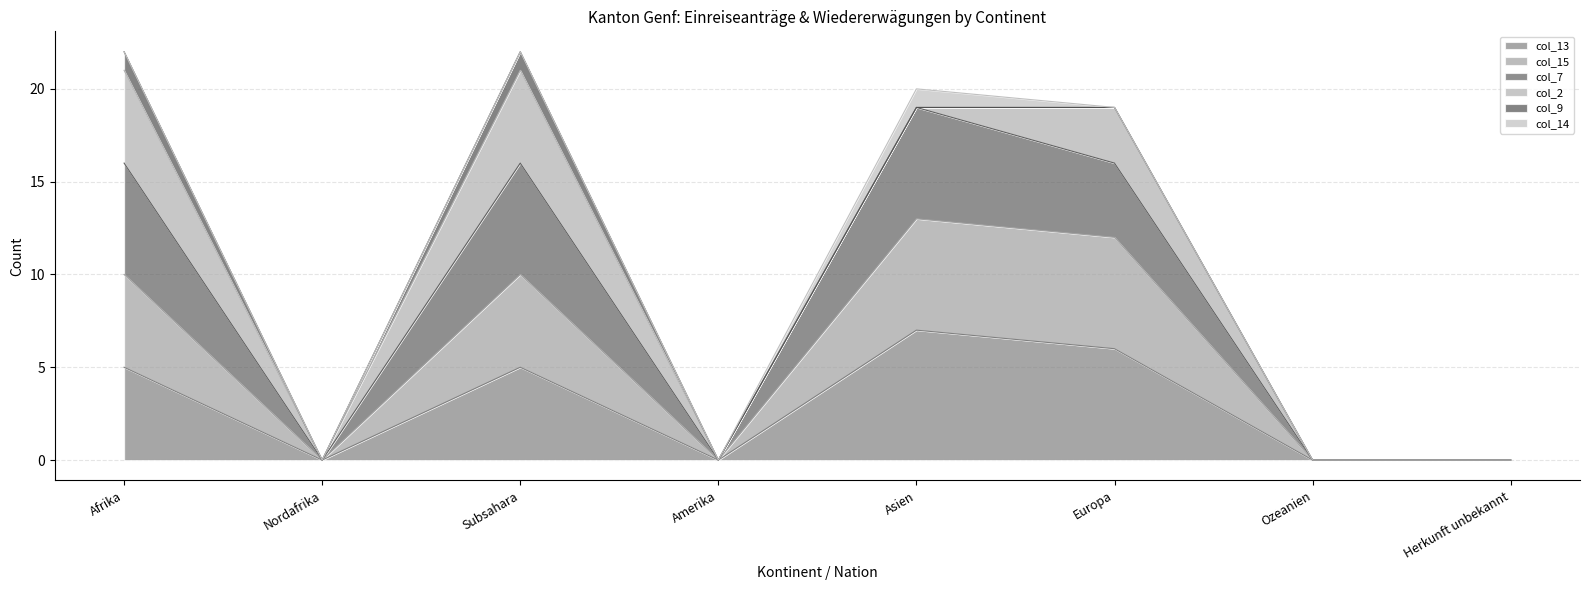

At which category does col_7 reach its first local valley?

Nordafrika